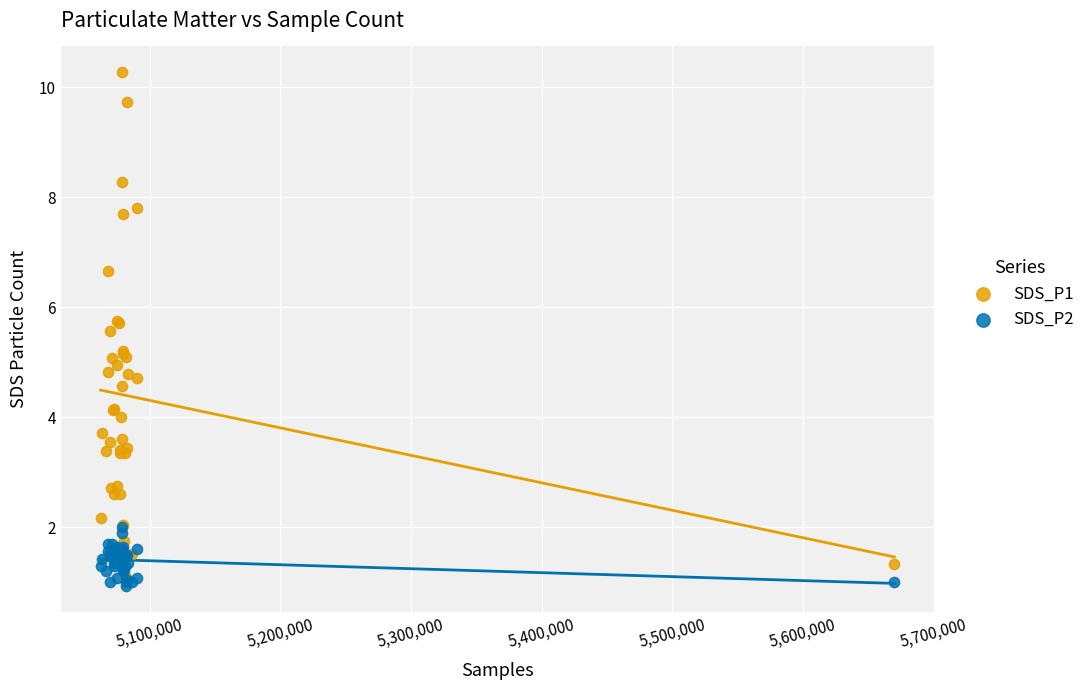

What are all the series names shown in the legend?

SDS_P1, SDS_P2